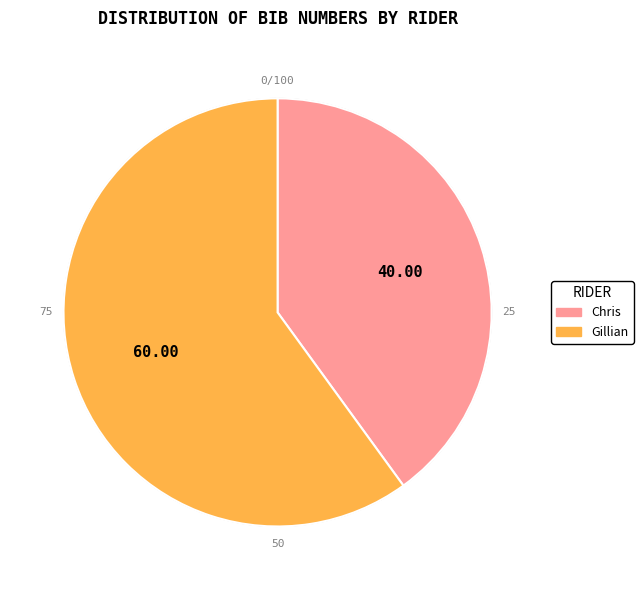

Approximately how many times larger is the value at Chris compared to Gillian?

0.7